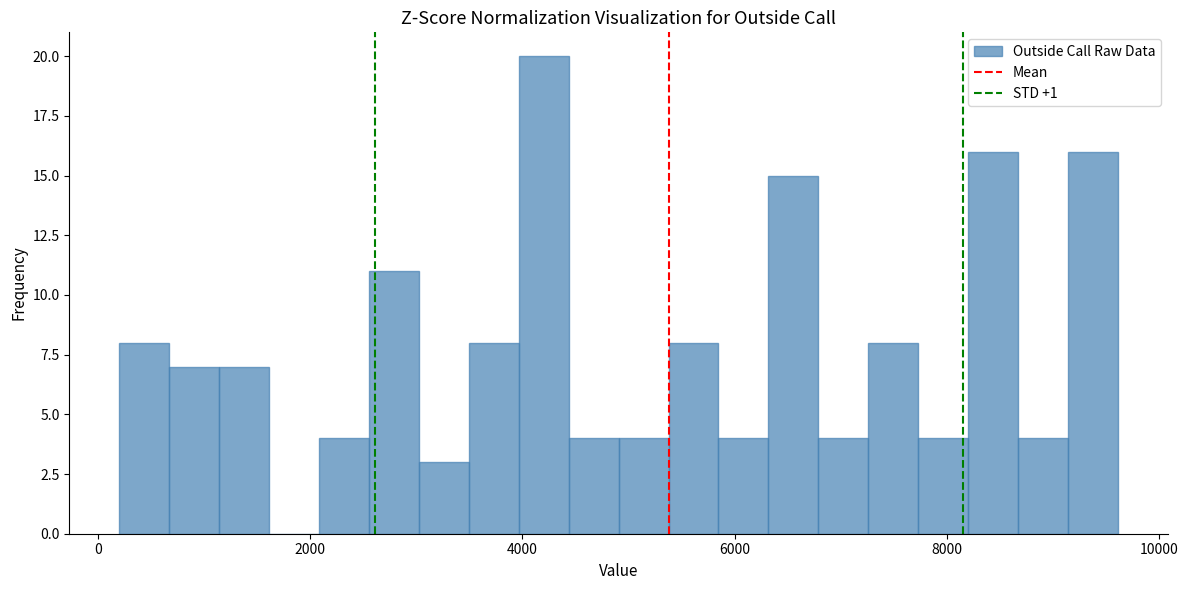

Read against the x-axis, roughly where is the centre of the tallest bar?

4200